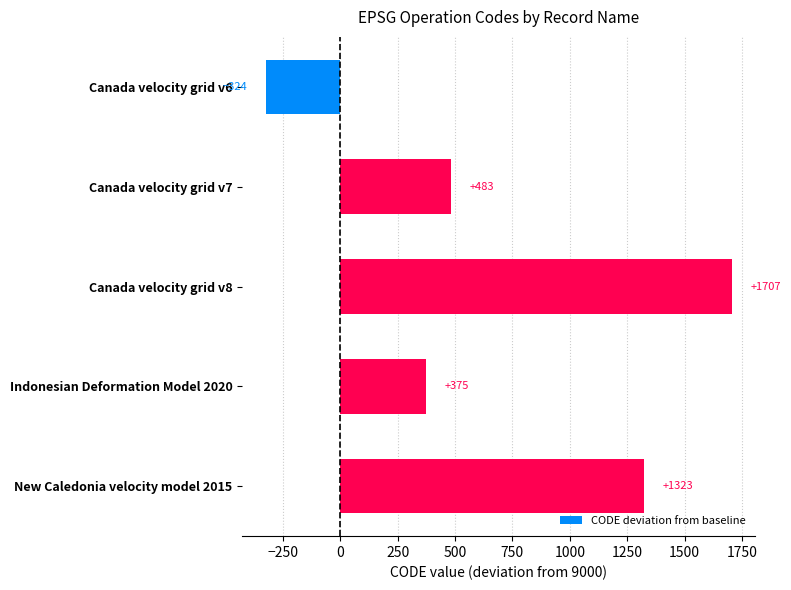

What is the sum of all values?

3564